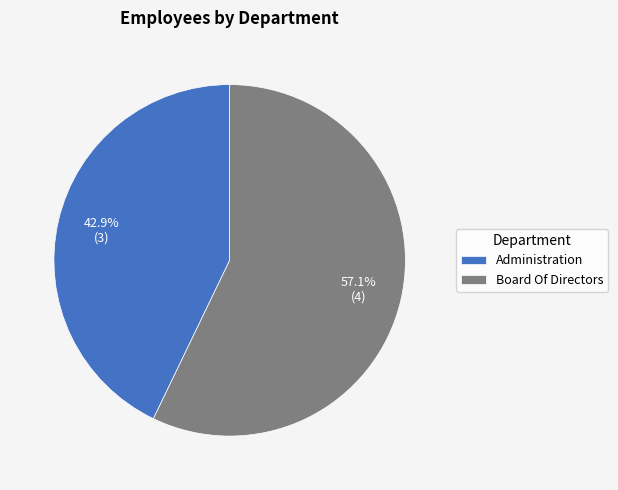

Is it true that Board Of Directors is 57% of the pie?

True